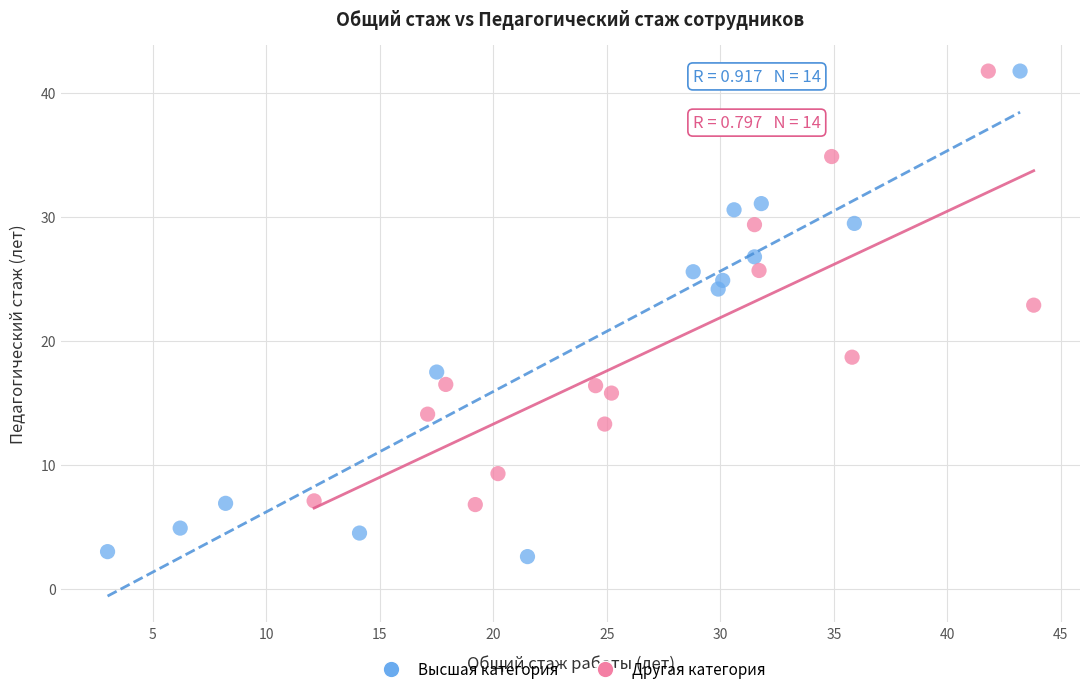

Which series contains the lowest Y value?

Высшая категория